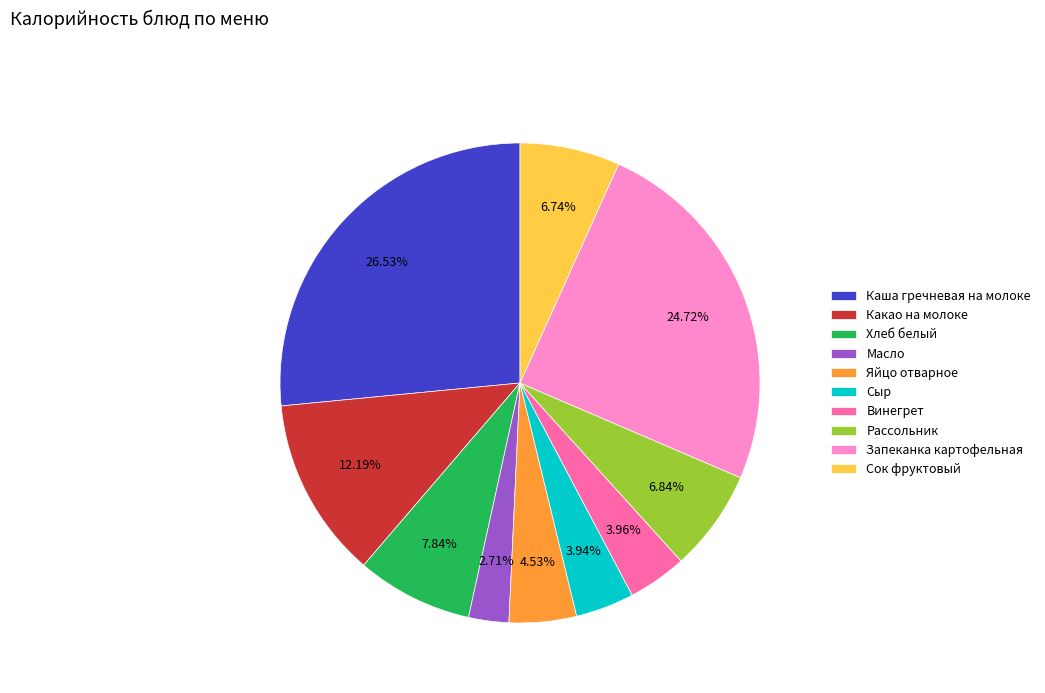

Is the sum of Рассольник and Винегрет greater than half?

No